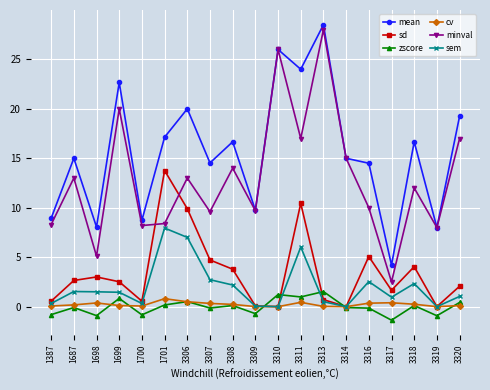

What is the difference between the highest and lowest values at 3319?

8.9